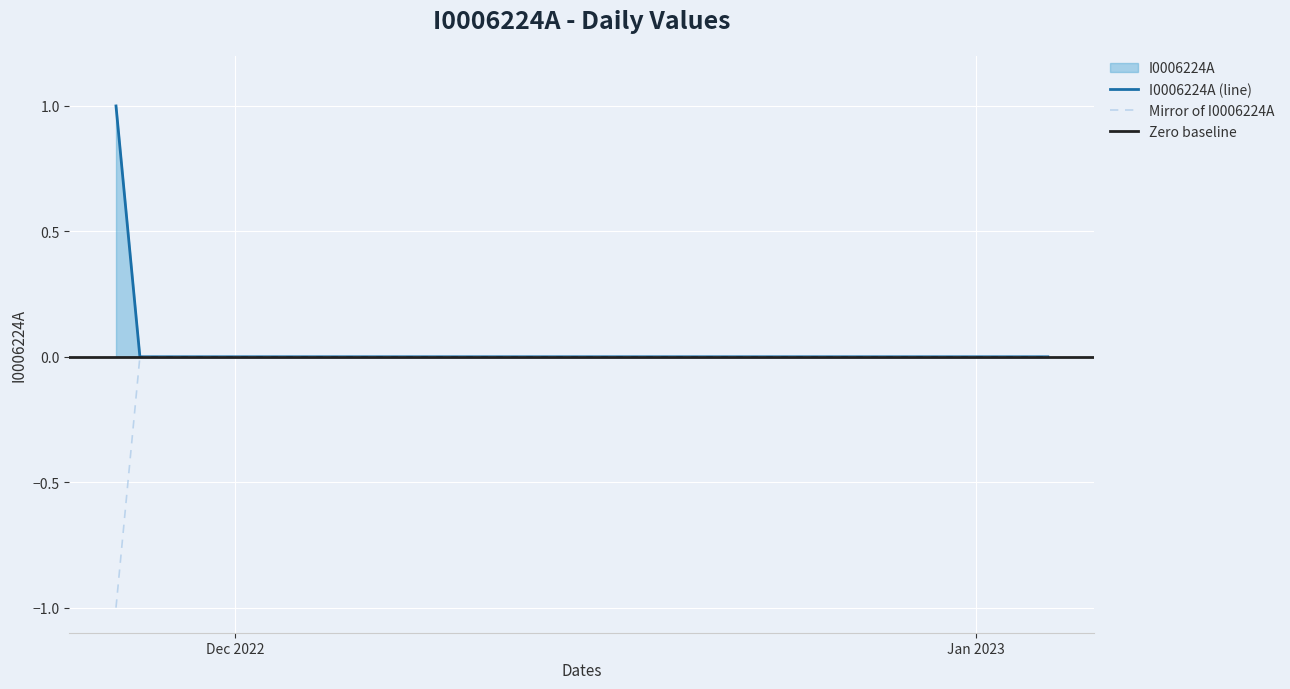

Which label corresponds to the largest value in the chart?

Dec 2022